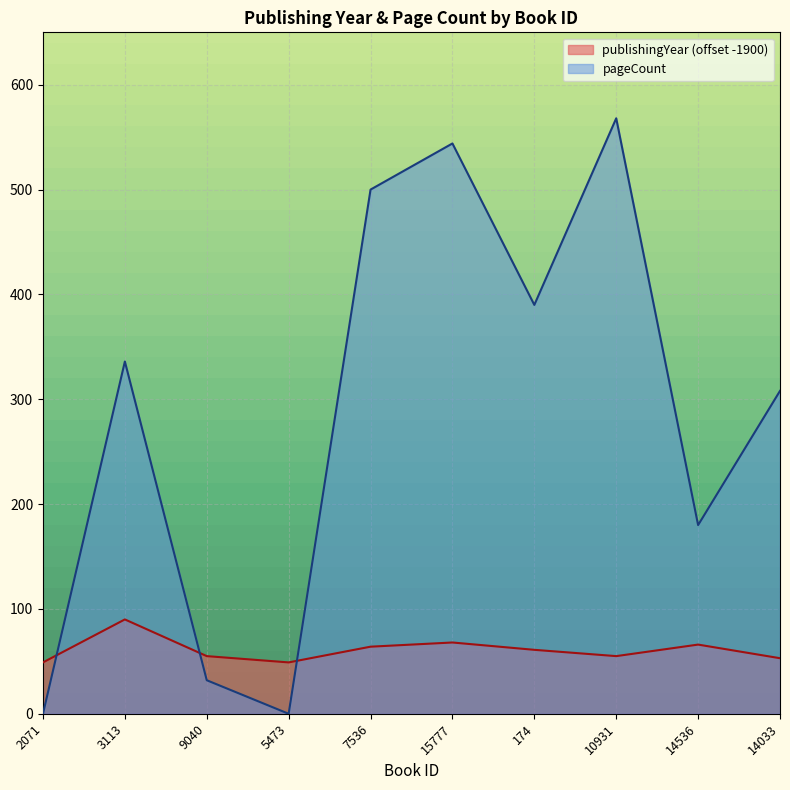

How many lines are shown in the chart?

2